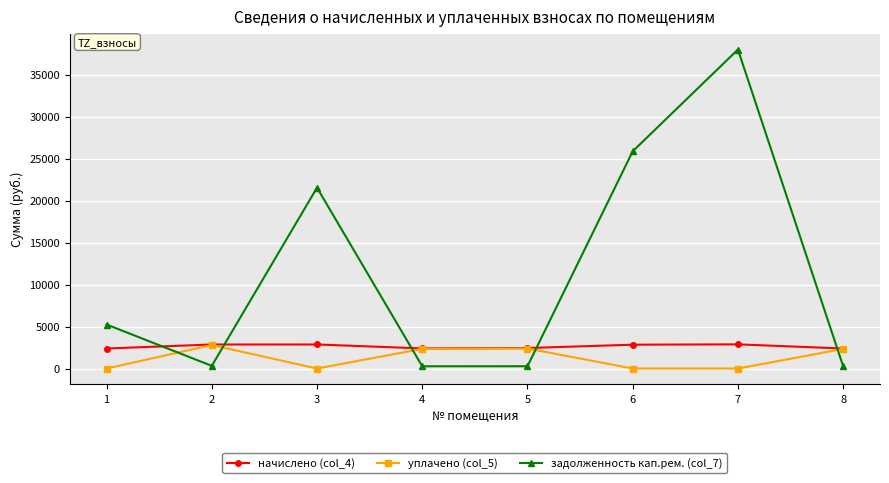

True or false: задолженность кап.рем. (col_7) has more than 0 interior local peaks.

True